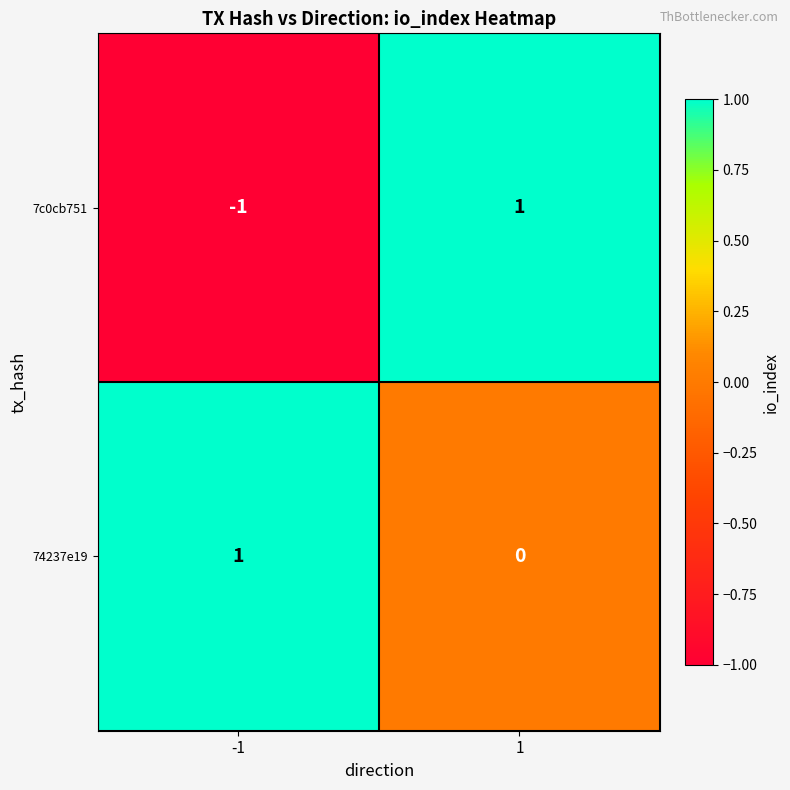

What is the total value across all series at 1?

1